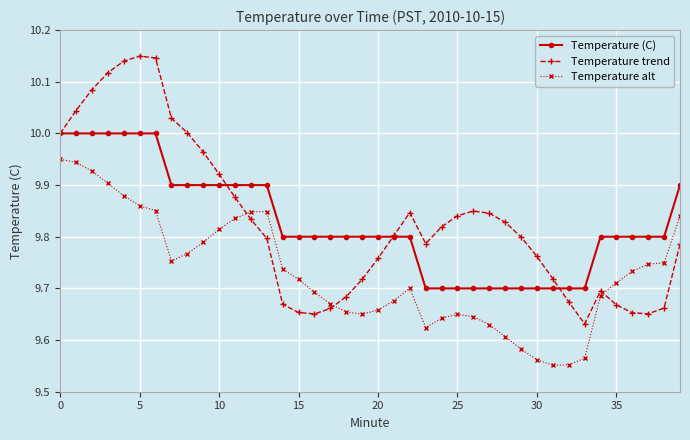

What are all the series names shown in the legend?

Temperature (C), Temperature trend, Temperature alt